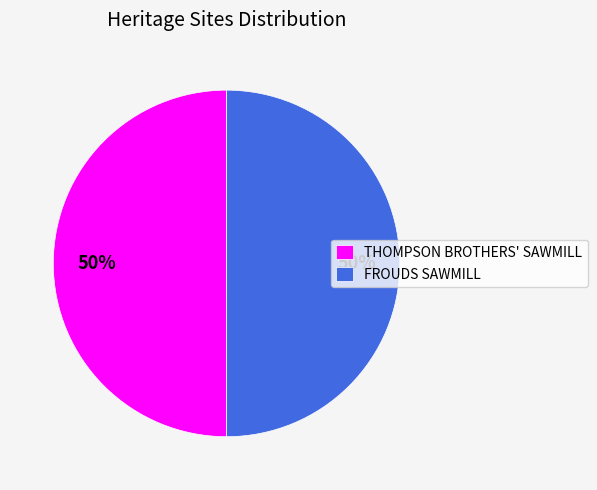

The FROUDS SAWMILL slice represents 50% of the pie. True or false?

True